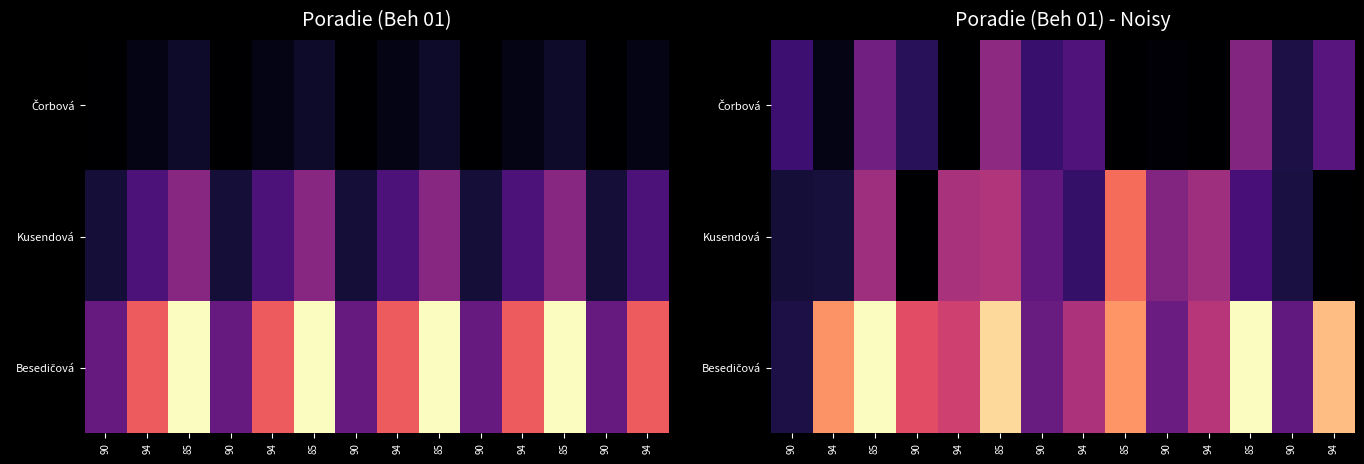

What is the difference between the highest and lowest values at 94?

12.5